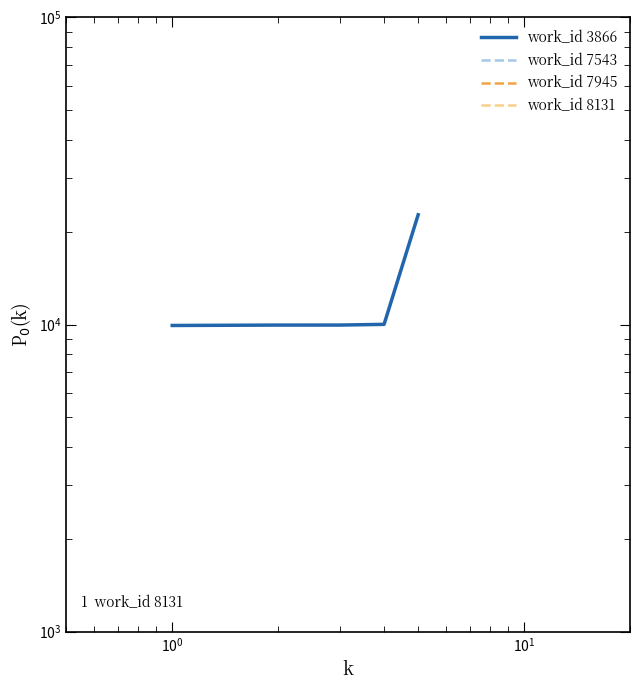

Does the chart have visible grid lines?

No